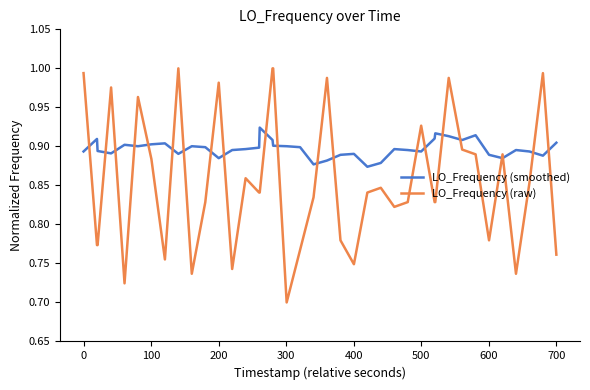

Which series has the widest spread of values?

LO_Frequency (raw)